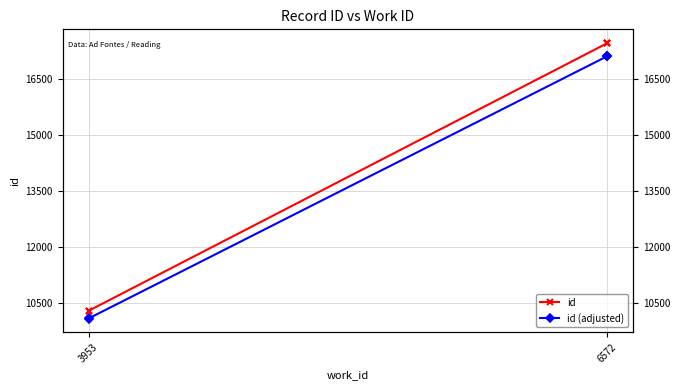

How many lines are shown in the chart?

2